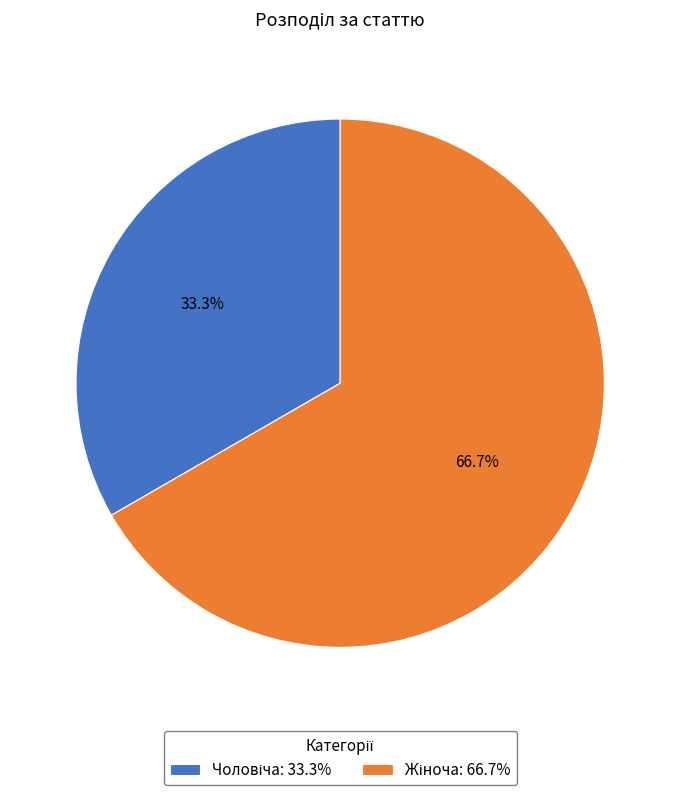

To the nearest percent, what is the average slice percentage?

50%